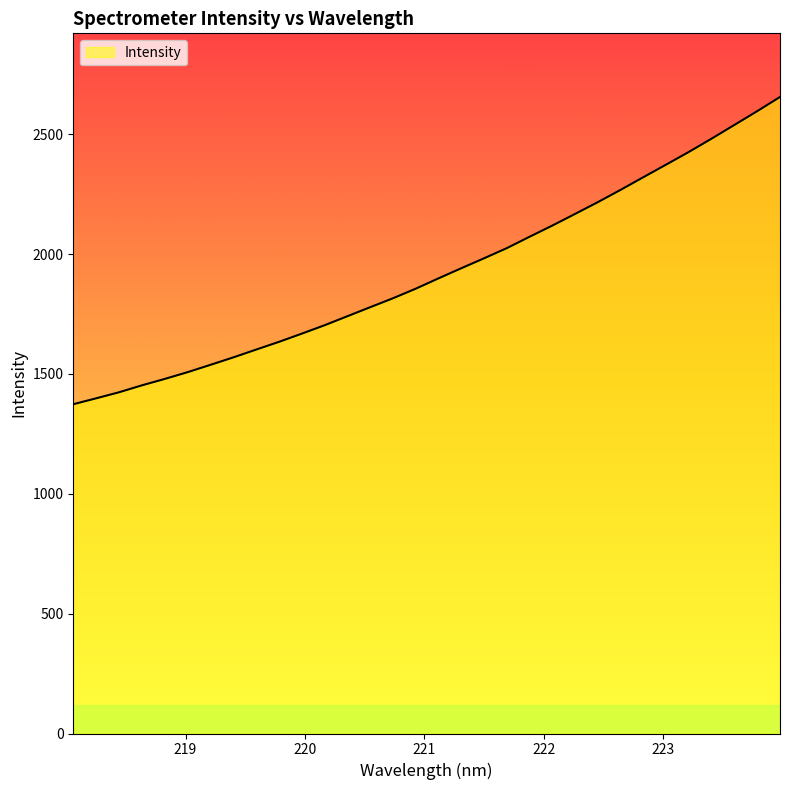

What is the minimum value shown in the chart?

1373.6